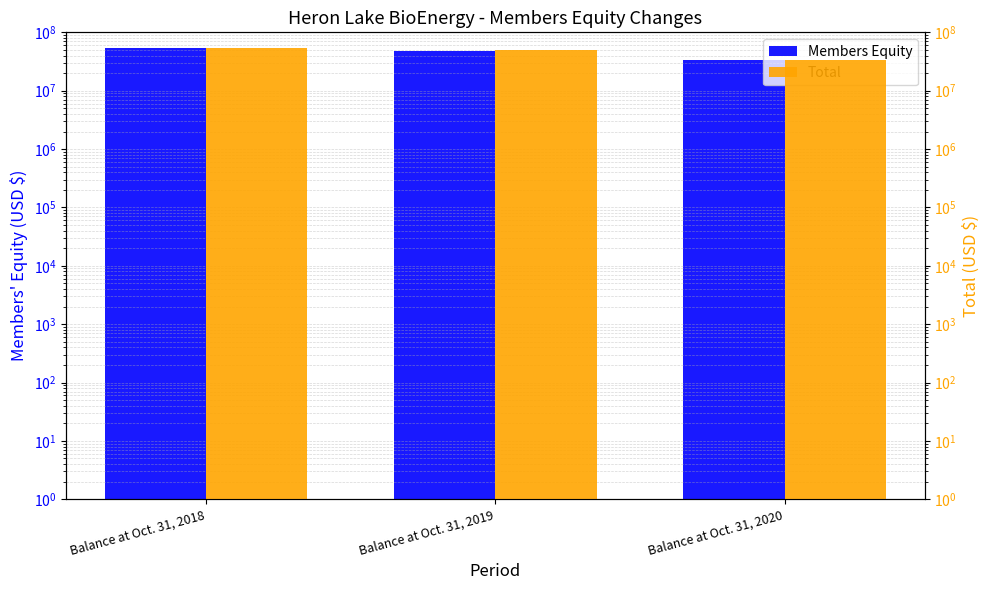

True or false: Members Equity has a value of 9895904 at Balance at Oct. 31, 2020.

False